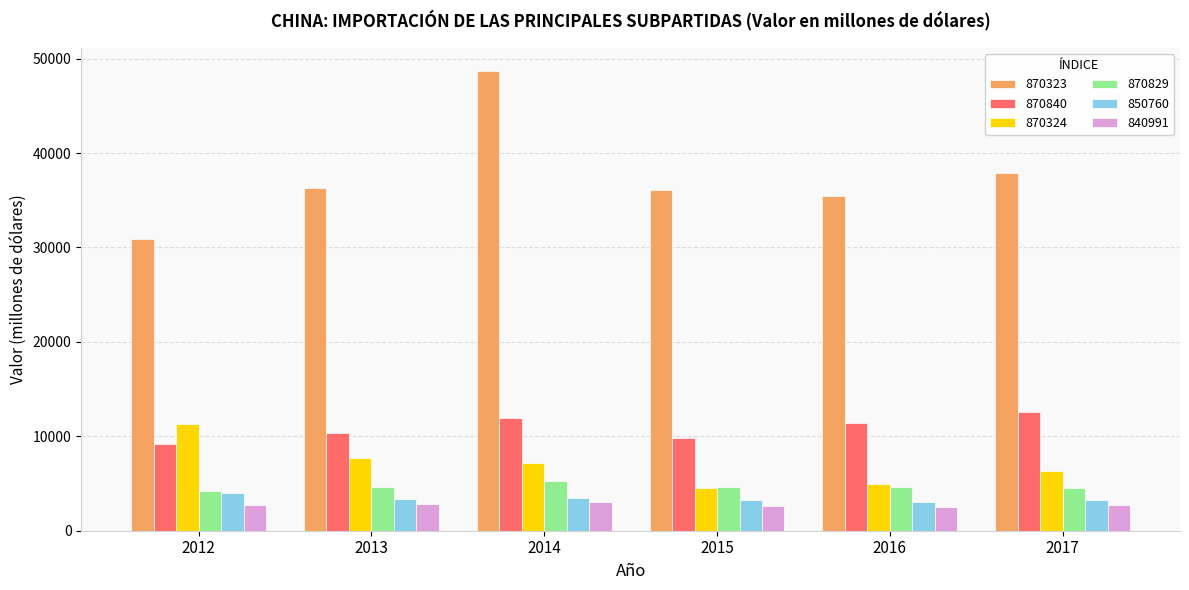

Is the value of 840991 at 2014 greater than the value of 870840 at 2015?

No